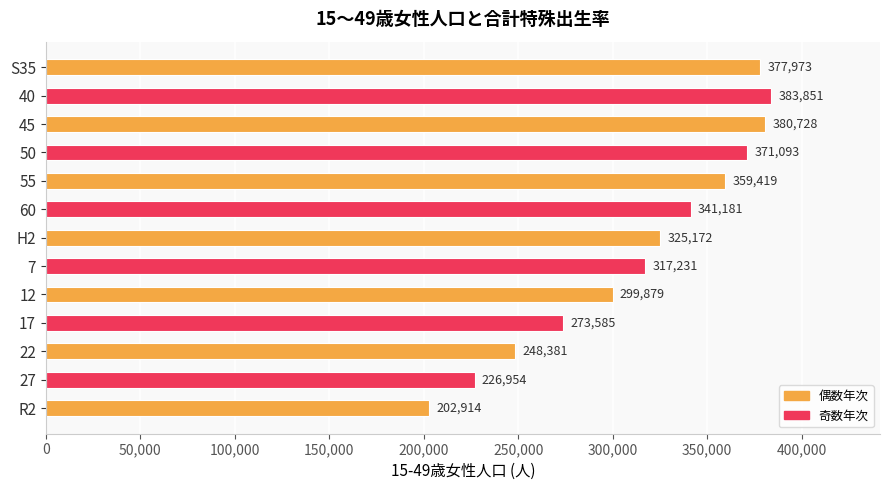

Rank the categories by value from highest to lowest.

40, 45, S35, 50, 55, 60, H2, 7, 12, 17, 22, 27, R2